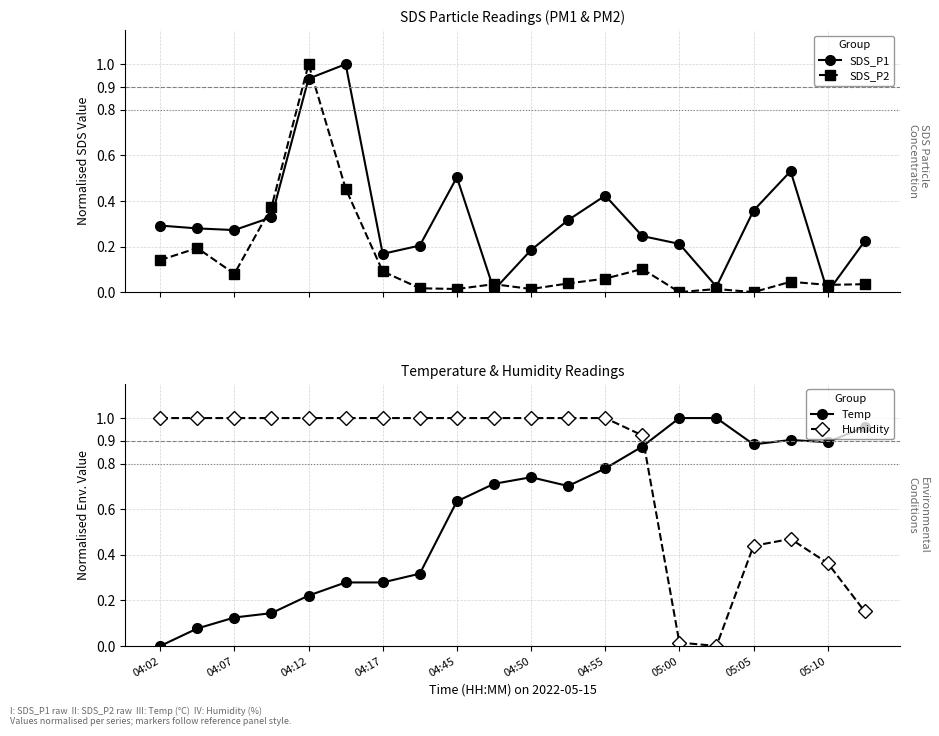

What is the difference between the maximum and second lowest values in the SDS_P2 series?

1.0